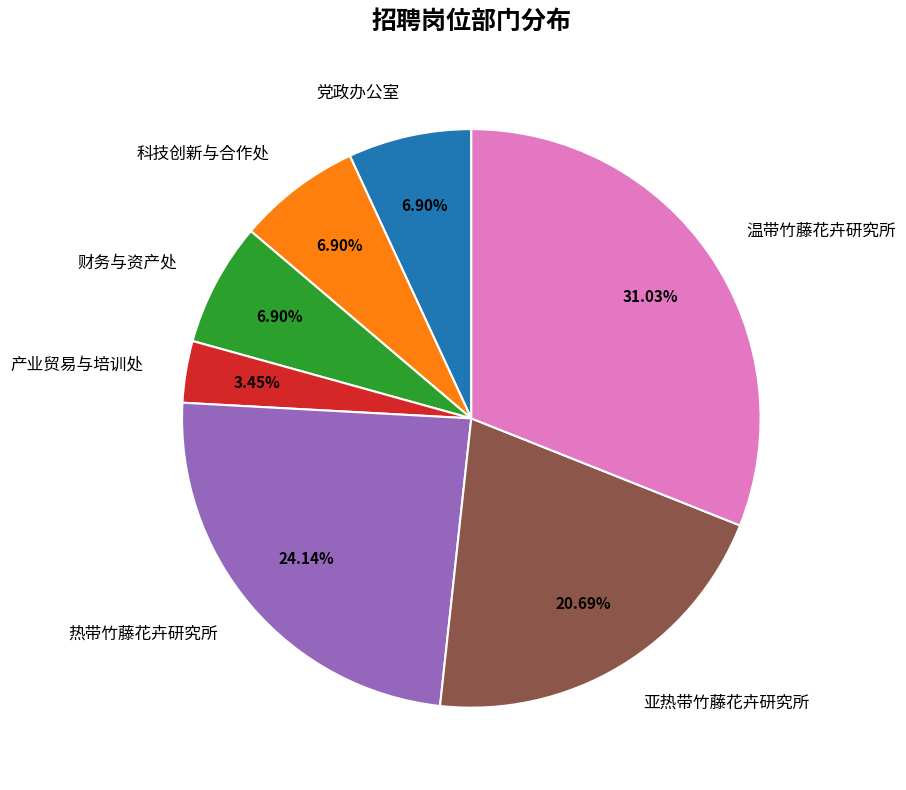

Is 党政办公室 the majority of the pie?

No